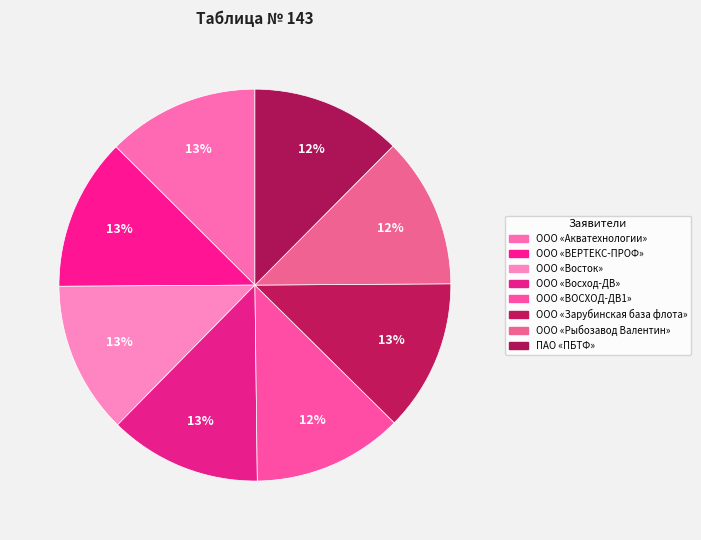

Count the number of slices in the pie.

8